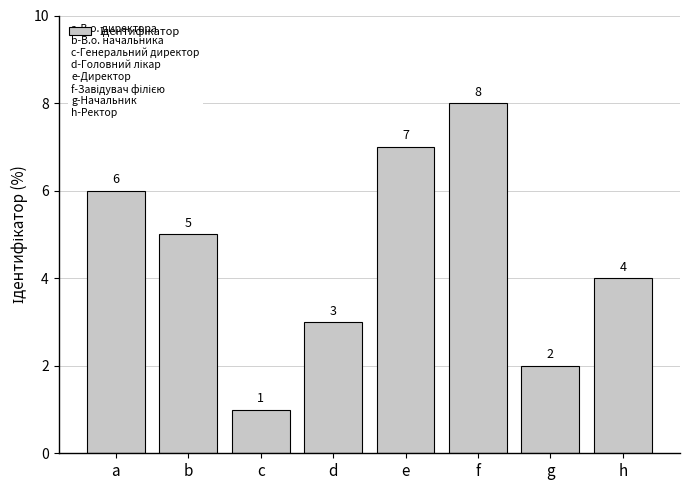

What is the minimum value shown in the chart?

1